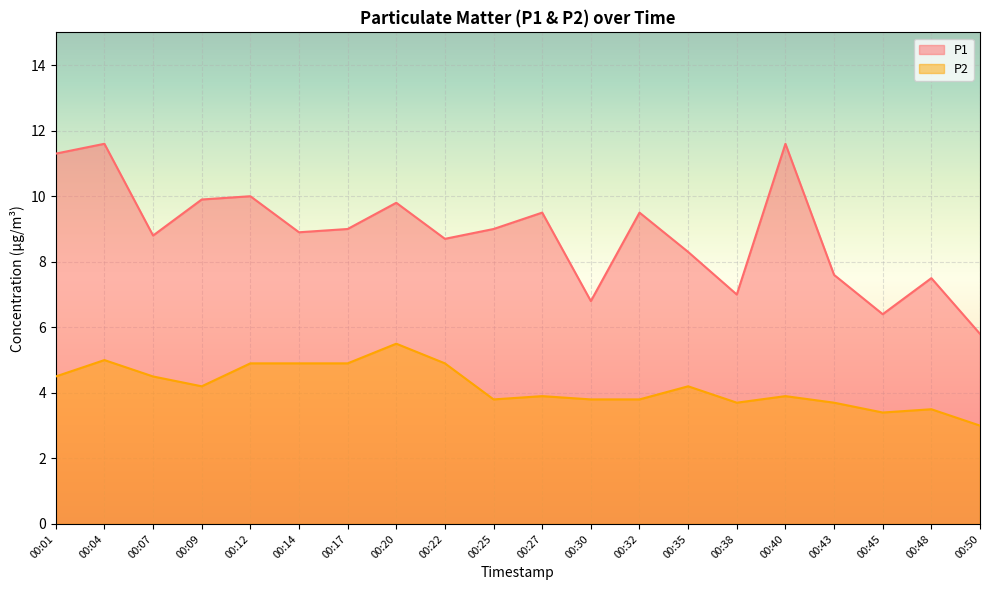

Which category has the lowest value across all series?

00:50